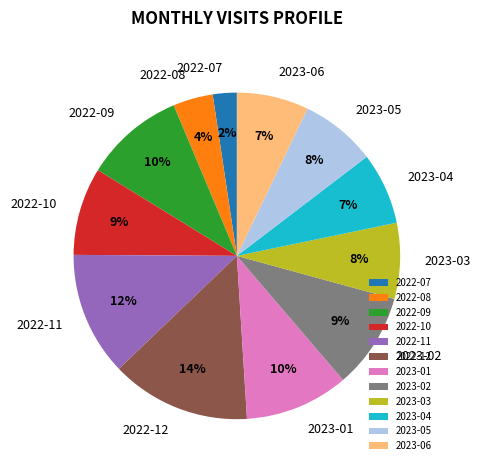

Which category has the biggest portion of the pie?

2022-12